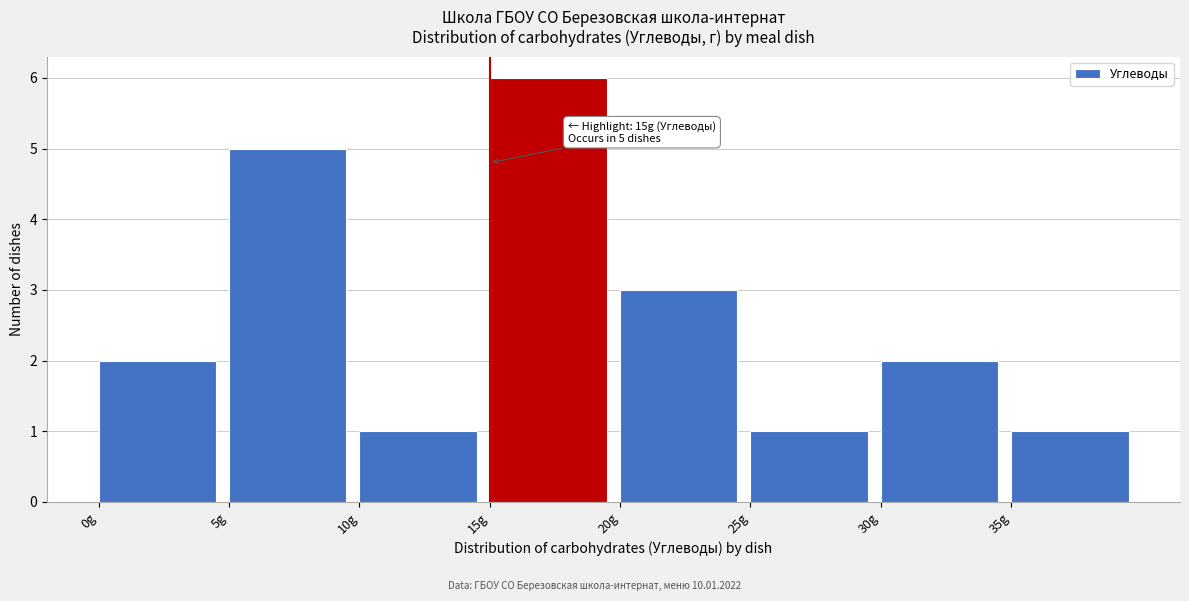

Which range on the x-axis has the tallest bar?

15 to 20